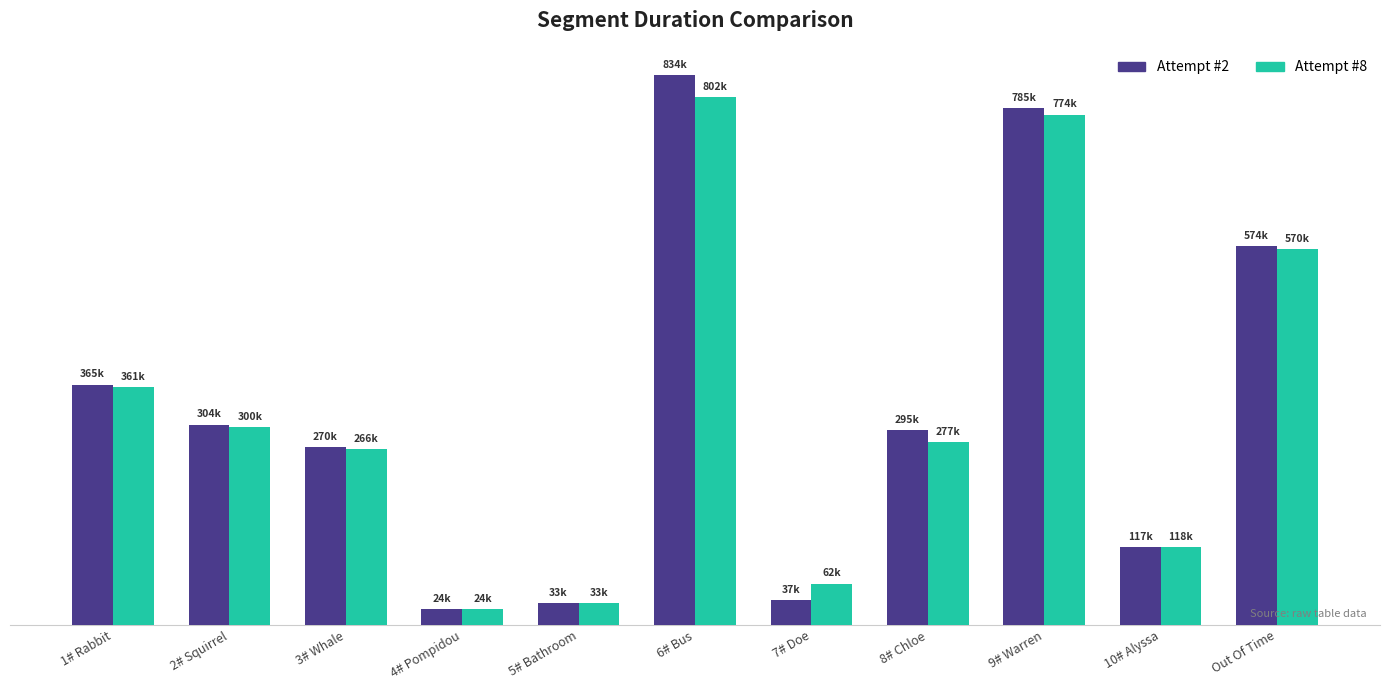

Are the bars grouped side by side (vs. stacked)?

Yes